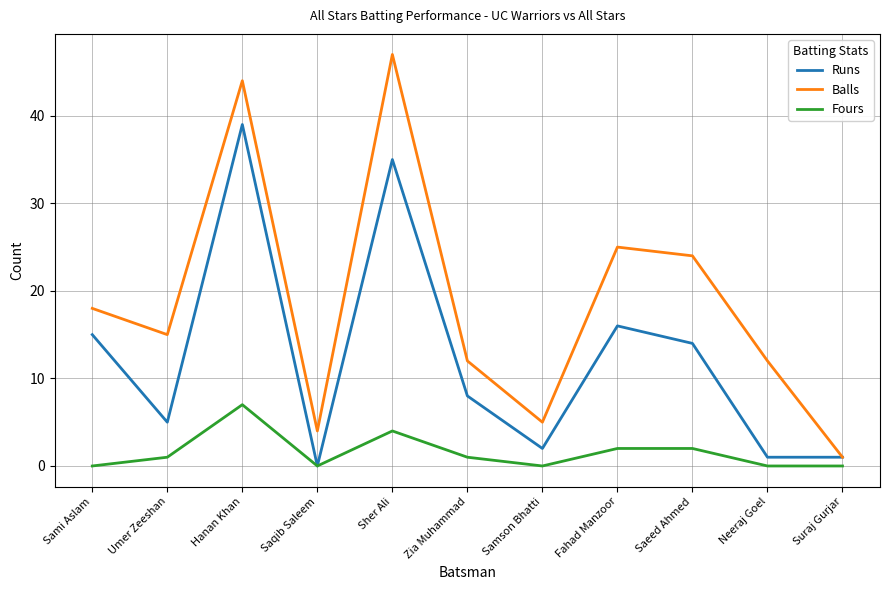

Rank the series by their average value, from highest to lowest.

Balls, Runs, Fours